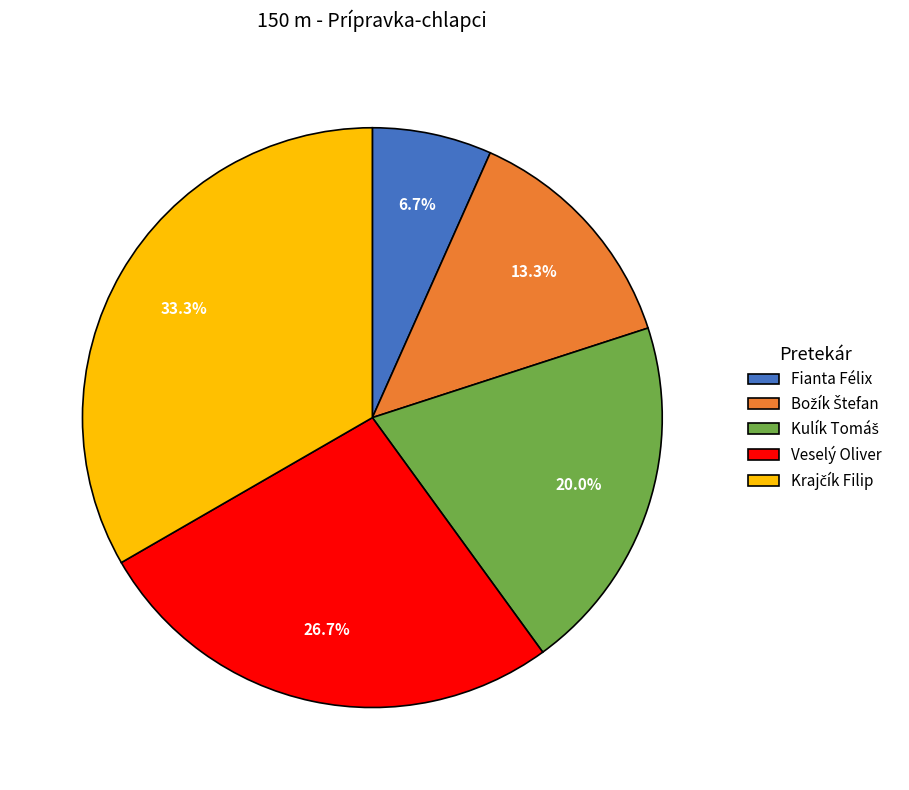

Is the sum of Veselý Oliver and Fianta Félix greater than half?

No